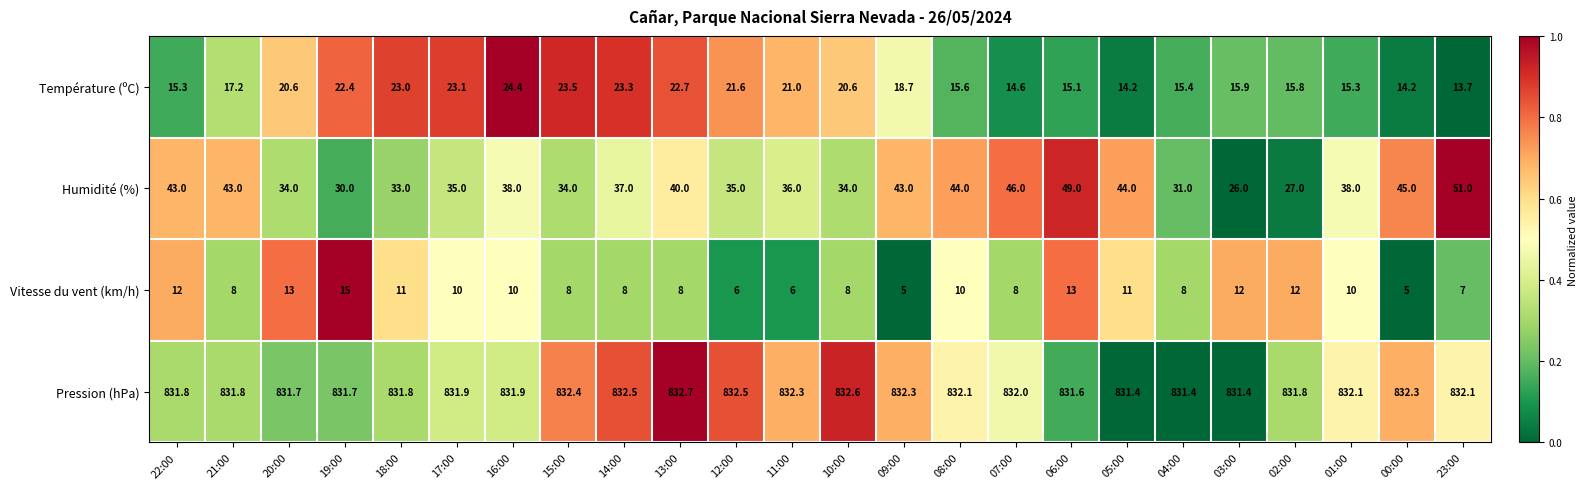

What is the difference between the highest and lowest values at 10:00?

824.6